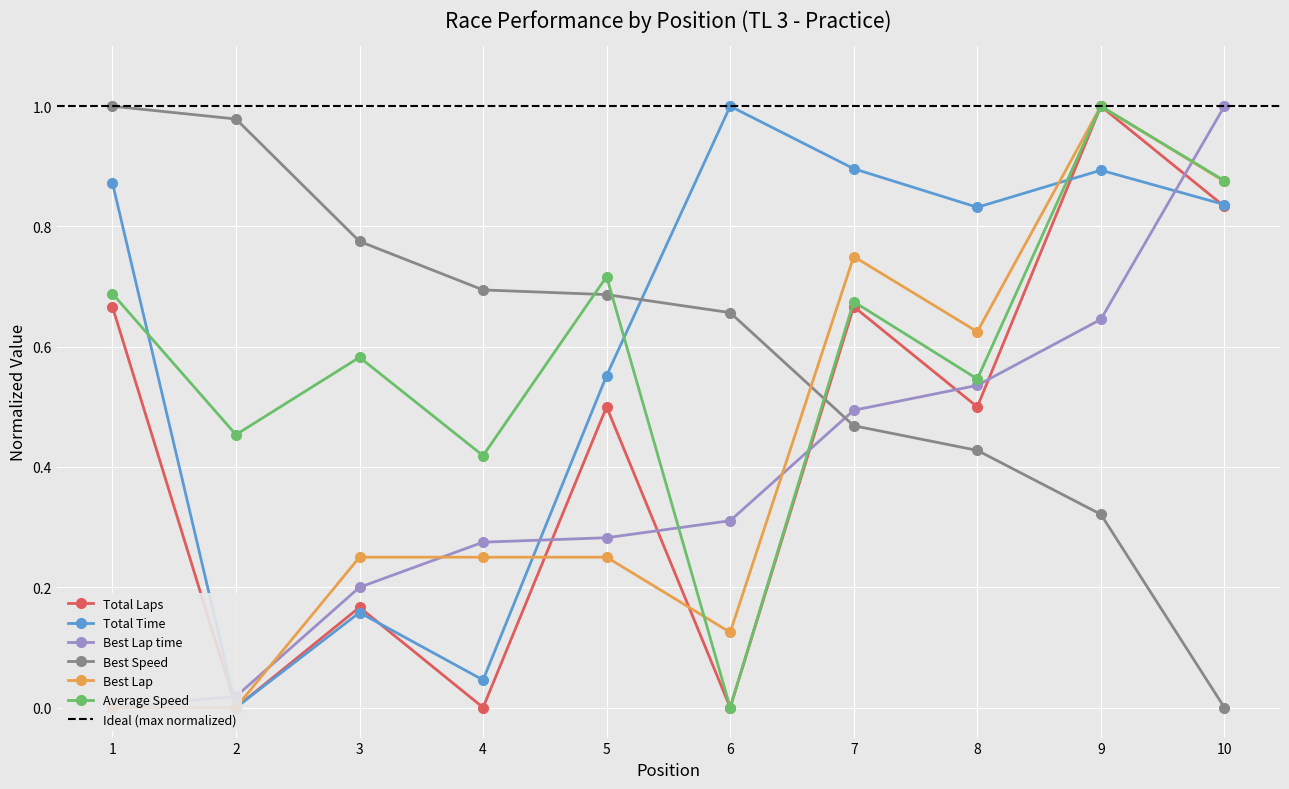

Is it true that Best Speed equals 0.2 at 7?

False